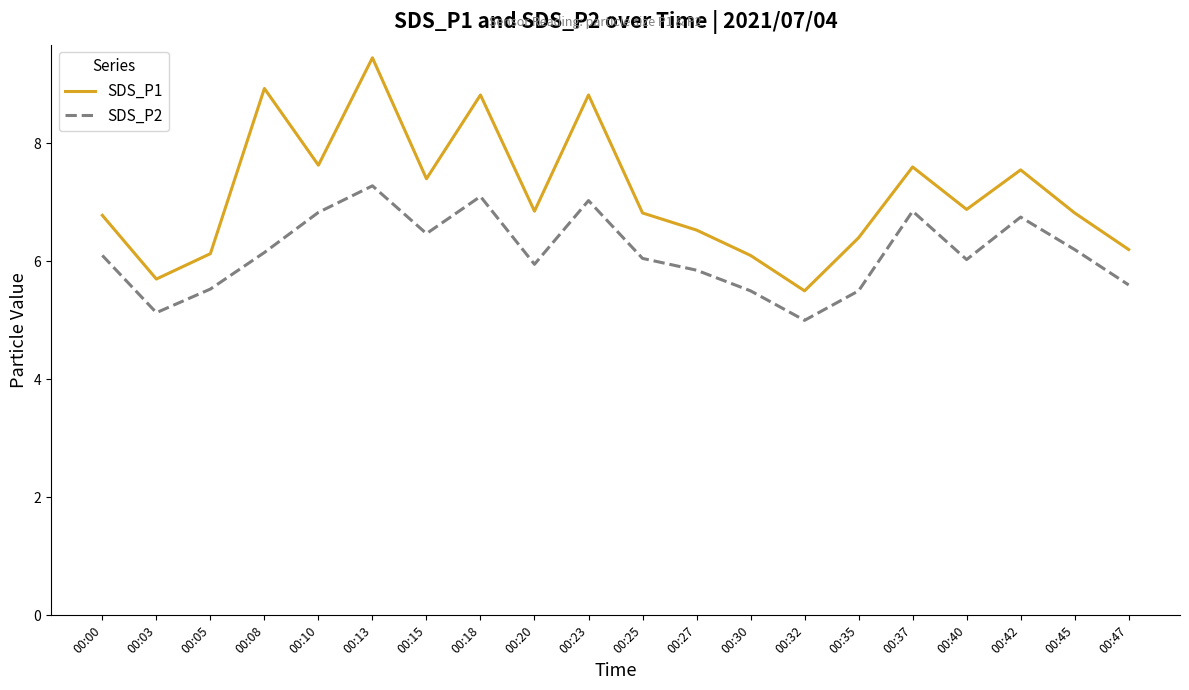

At which label does SDS_P1 reach its minimum?

00:32